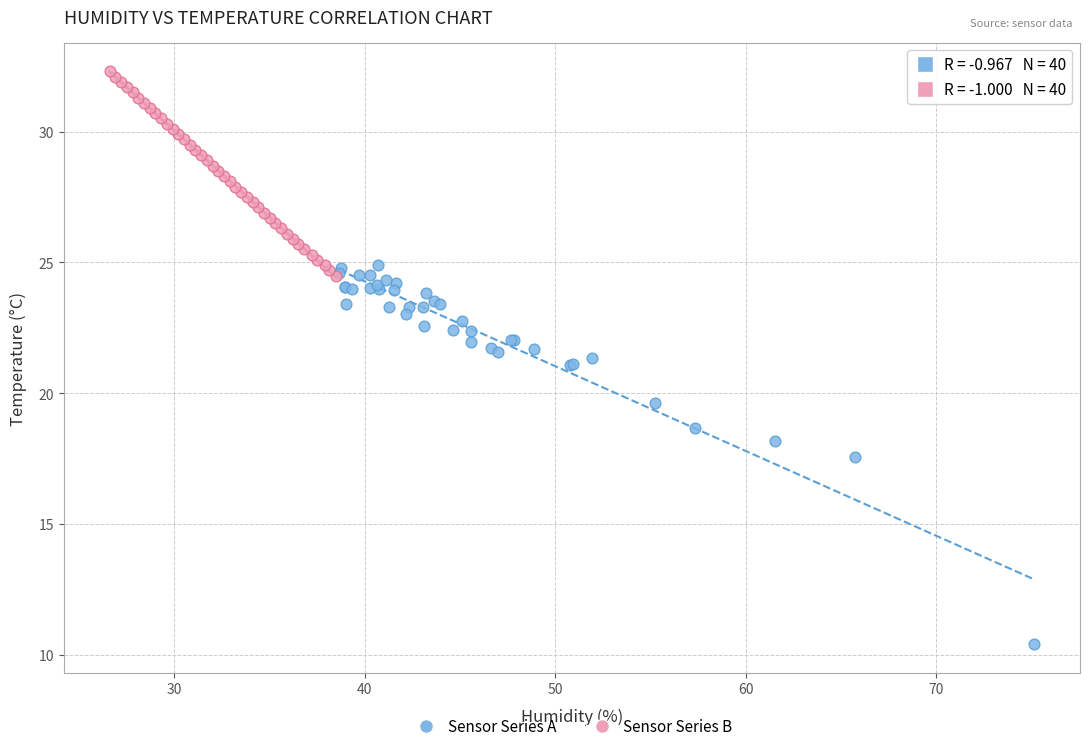

Which series reaches the minimum Y coordinate?

Sensor Series A